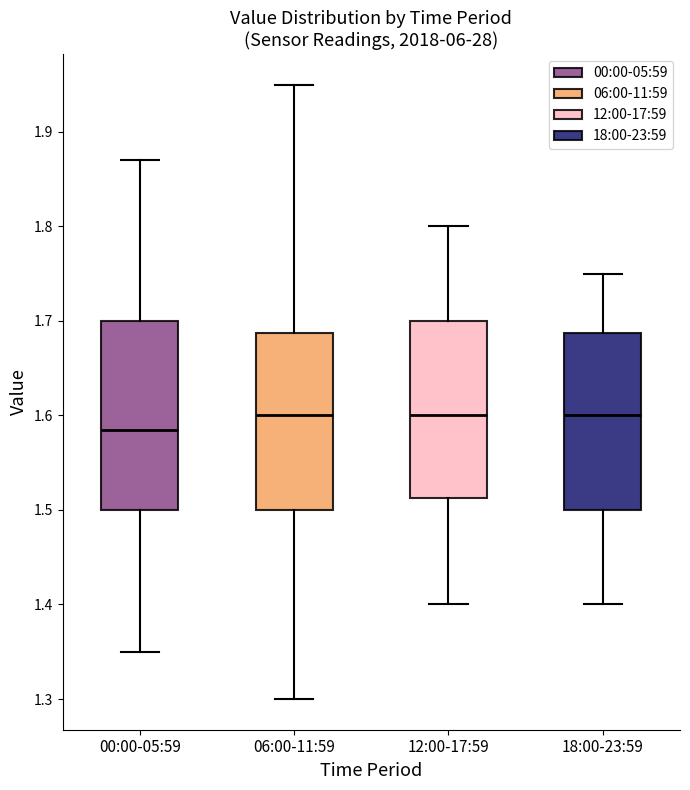

Where does the median line of the box for 00:00-05:59 sit on the y-axis? The values are not printed on the chart, so give them approximately, as read against the axis.

1.59